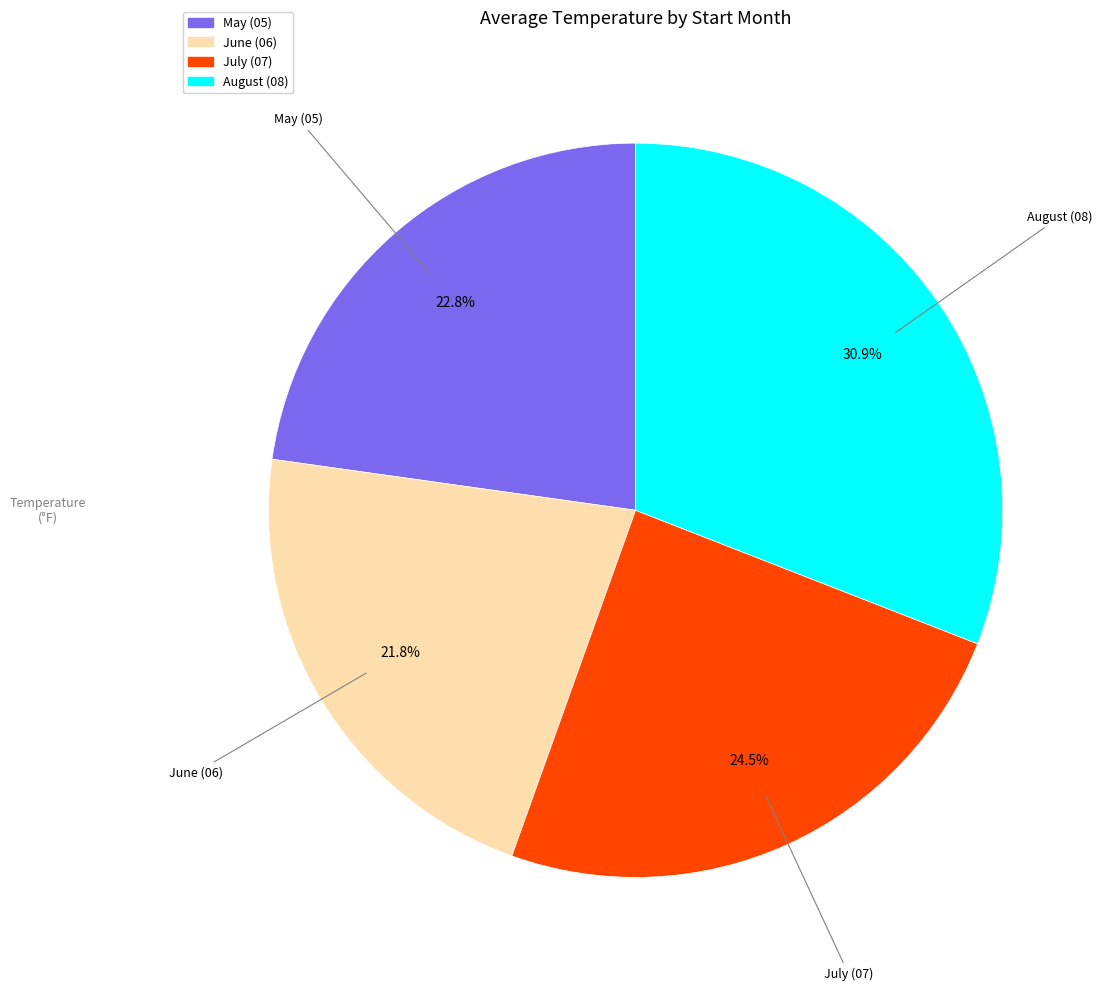

Which slice is the largest?

August (08)